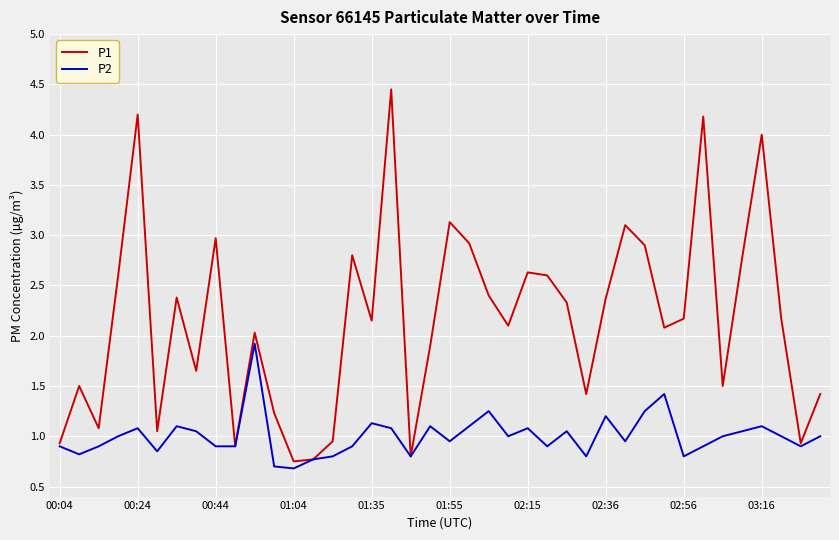

Which series has the largest total across all categories?

P1